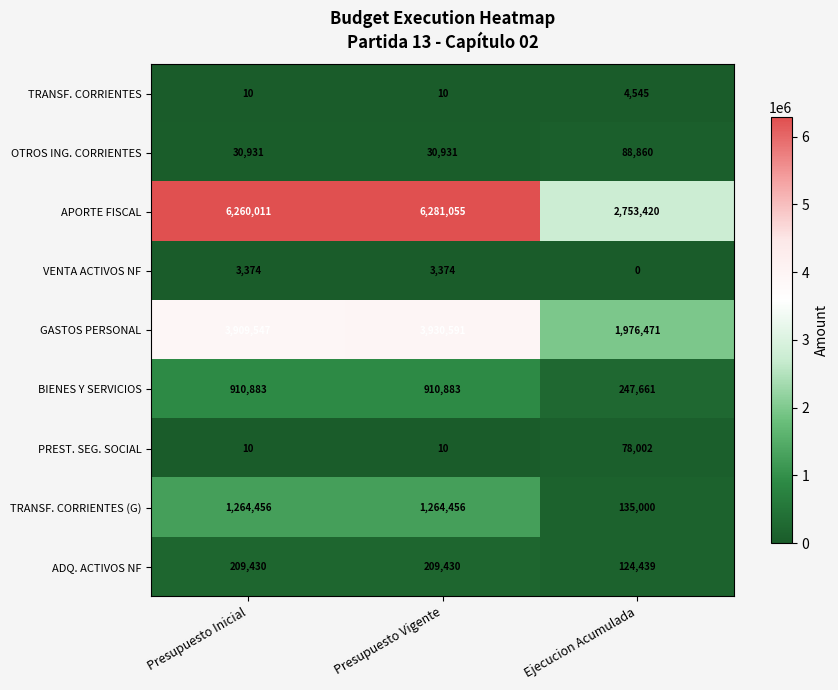

True or false: APORTE FISCAL has a value of 6260011 at Presupuesto Inicial.

True